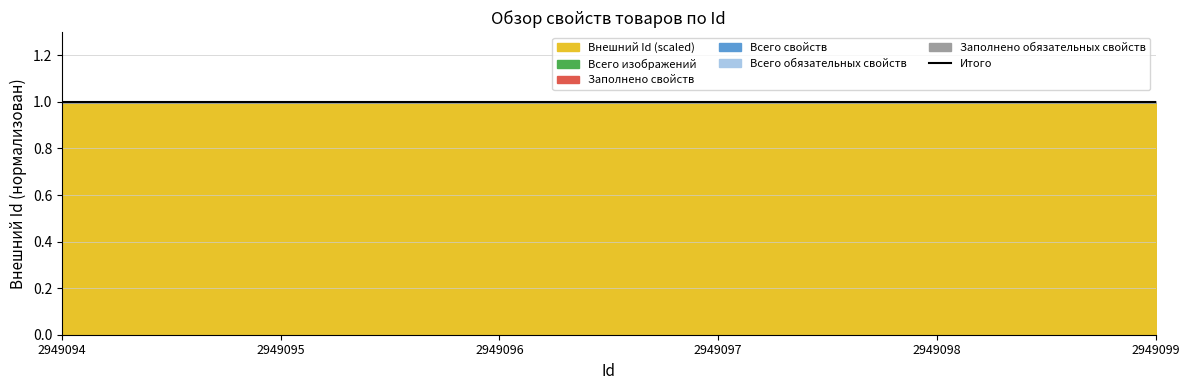

Reading right to left, transcribe all the data shown in this chart.

2949099=1.0	2949098=1.0	2949097=1.0	2949096=1.0	2949095=1.0	2949094=1.0